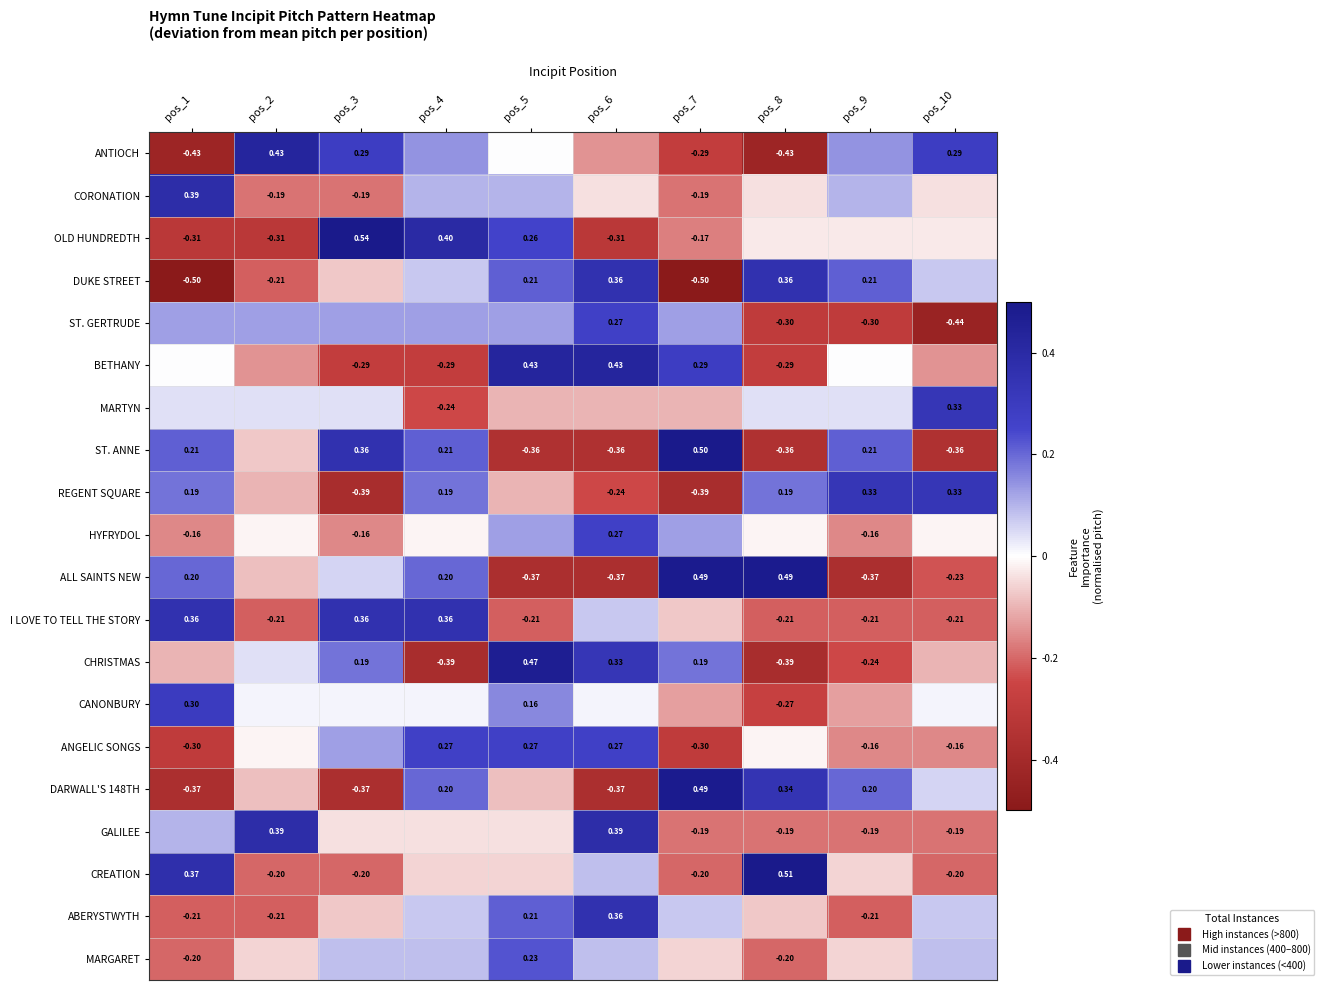

What is the difference between the maximum and minimum values in the MARTYN series?

0.6